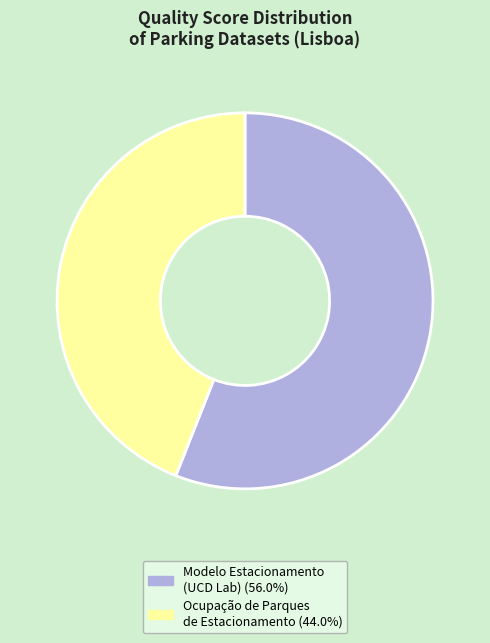

Is there any slice that represents more than half of the pie?

Yes